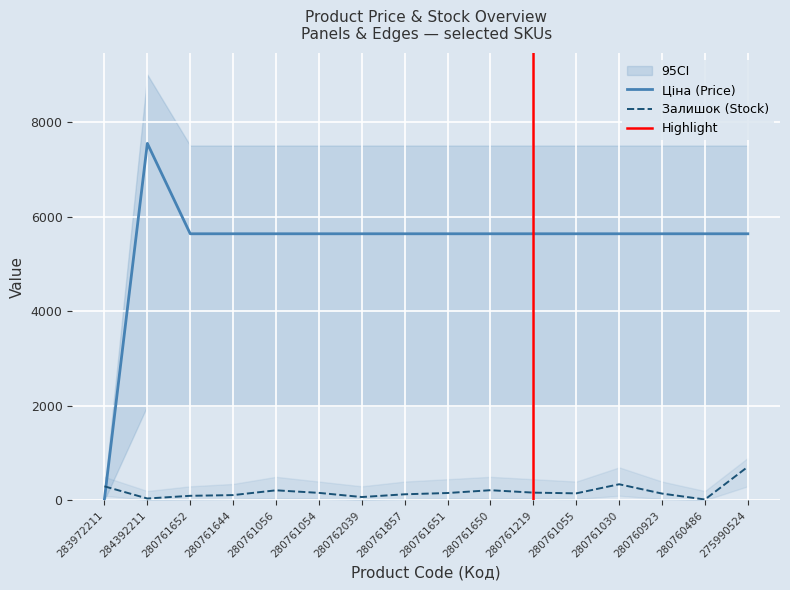

What is the greatest value displayed?

7545.9